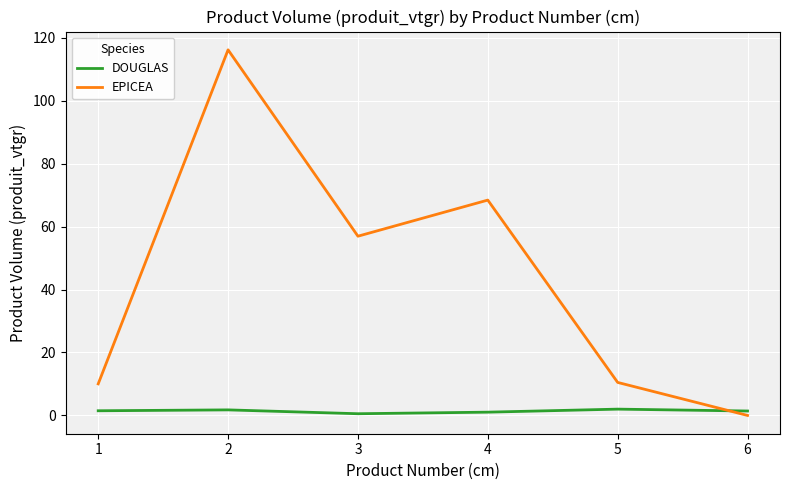

What is the total value across all series at 4?

69.5